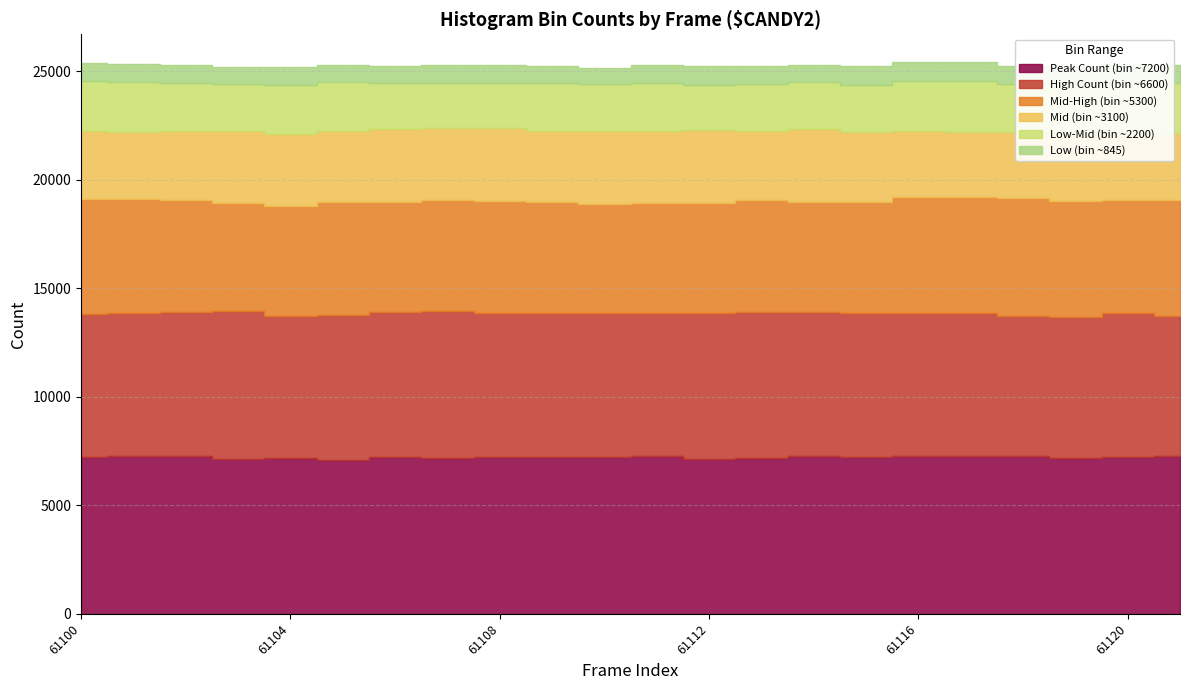

What is the average value of the Peak Count (bin ~7200) series?

7215